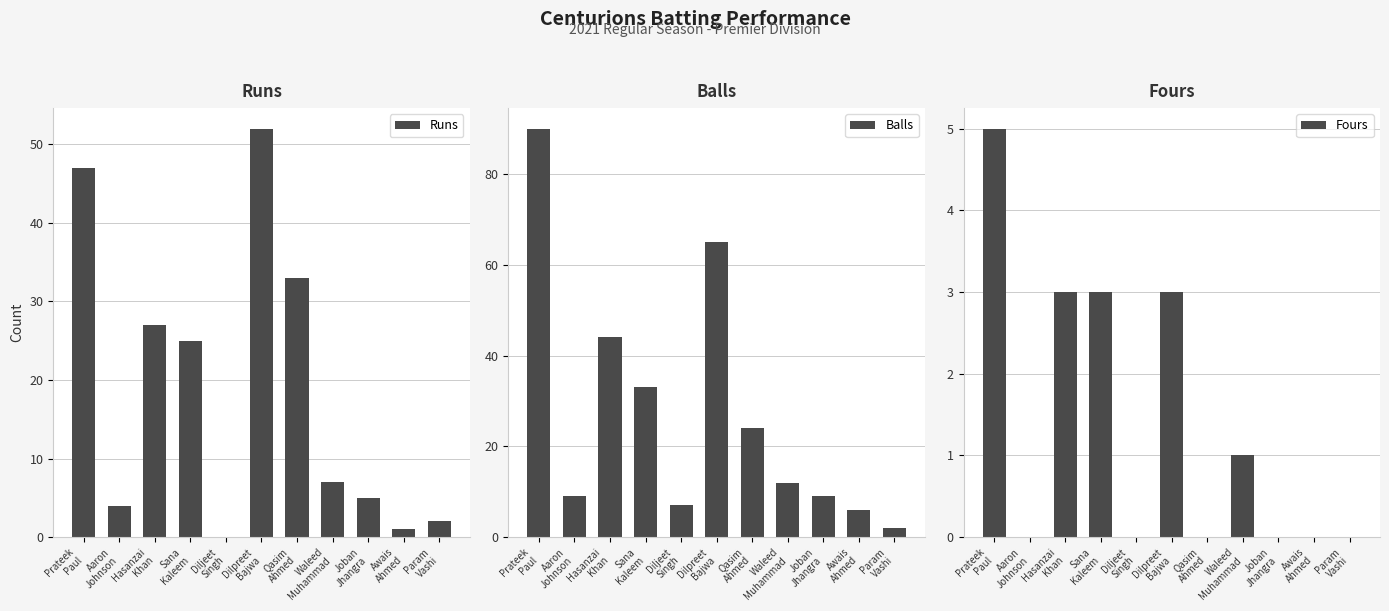

What is the difference between the Fours values at Param
Vashi and Dilpreet
Bajwa?

3